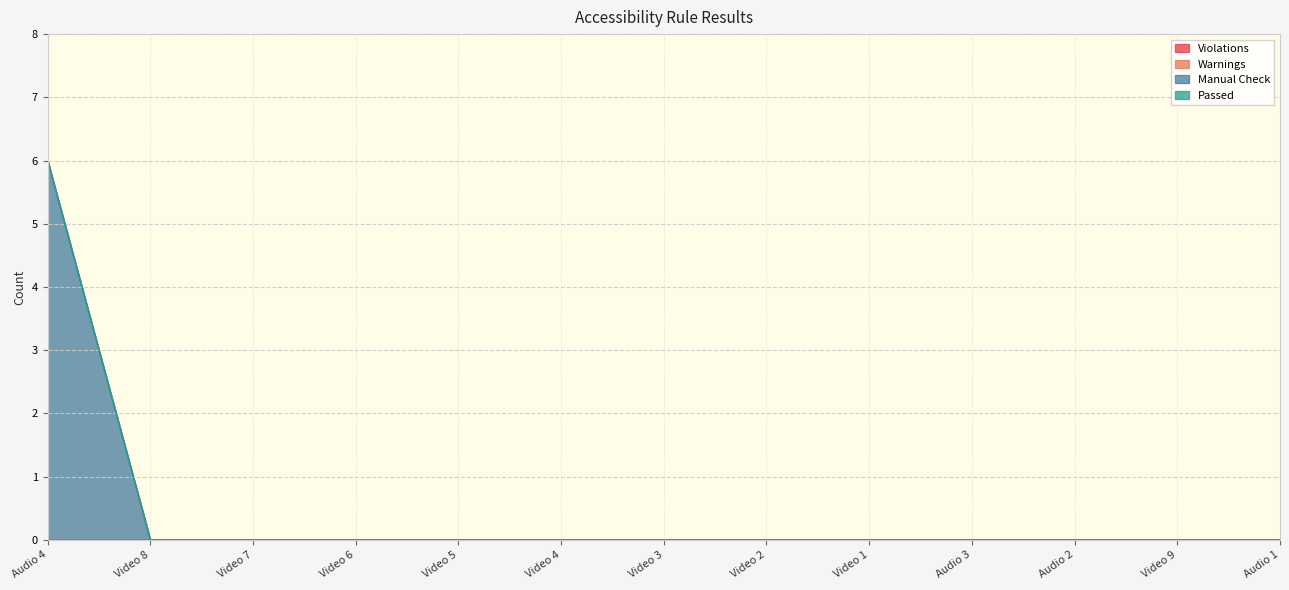

At Audio 3, list the series in order from largest to smallest.

Violations, Warnings, Manual Check, Passed